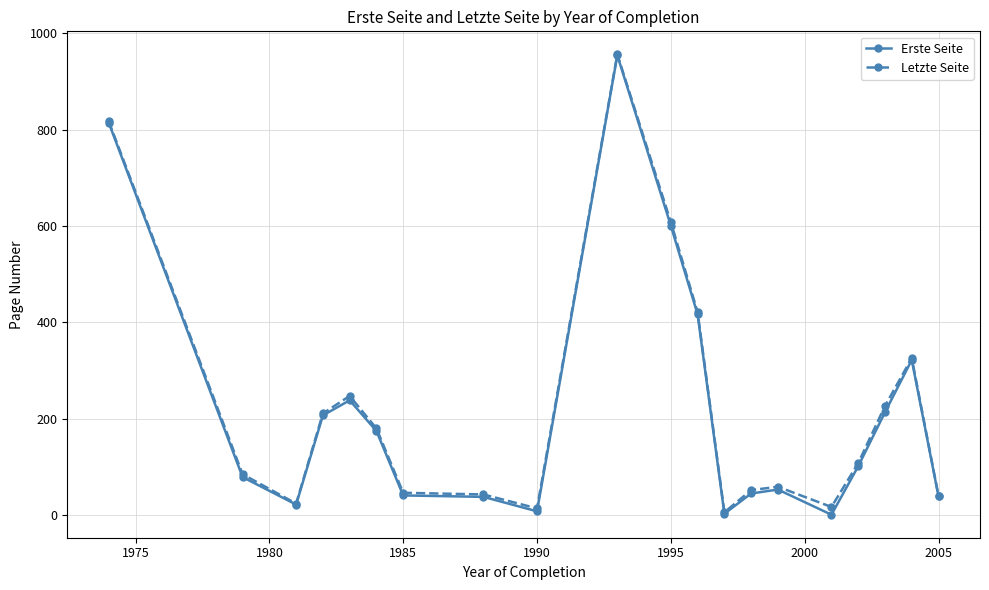

What is the value of the Erste Seite point at the 2nd from the left?

79.0